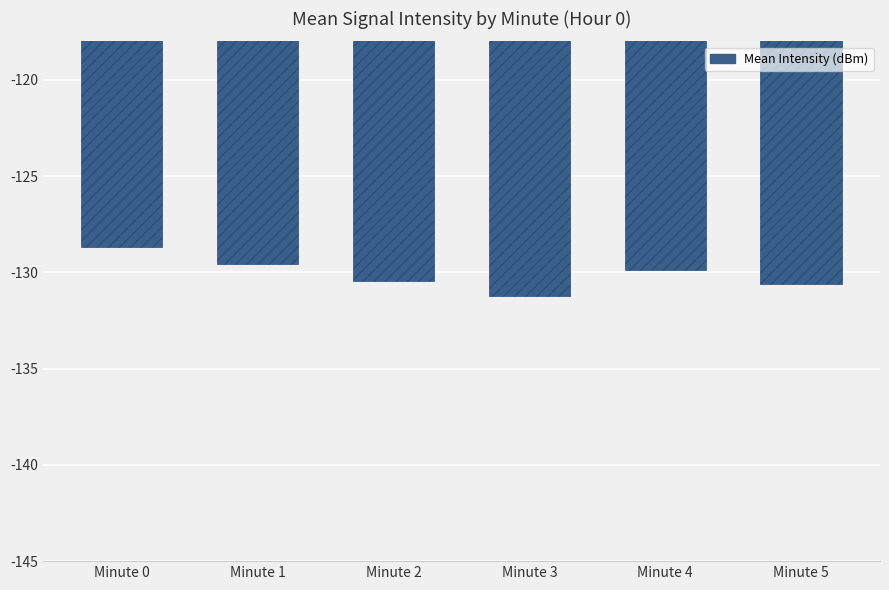

What is the difference between the maximum and minimum values?

2.6